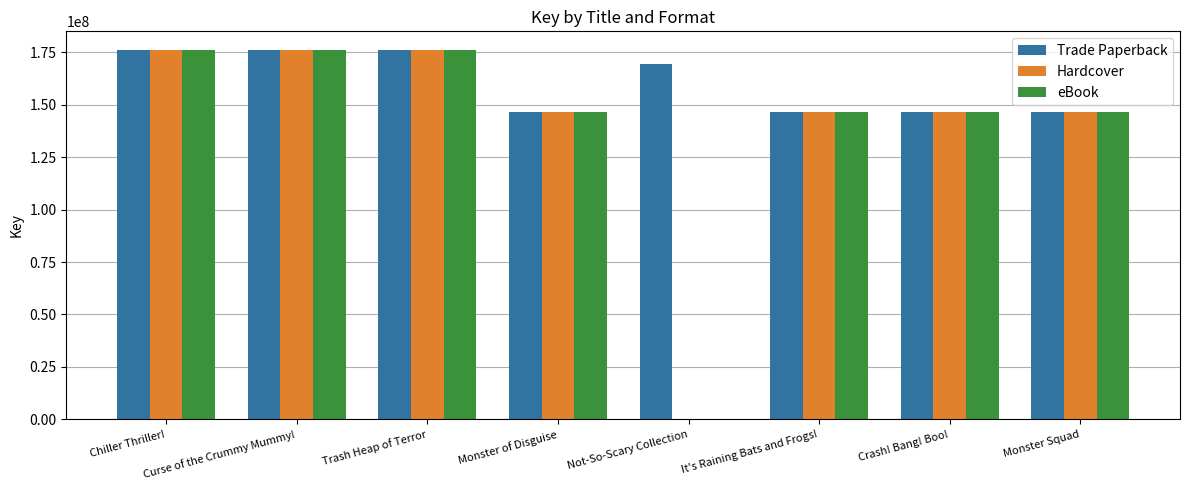

What is the greatest value displayed?

176267357